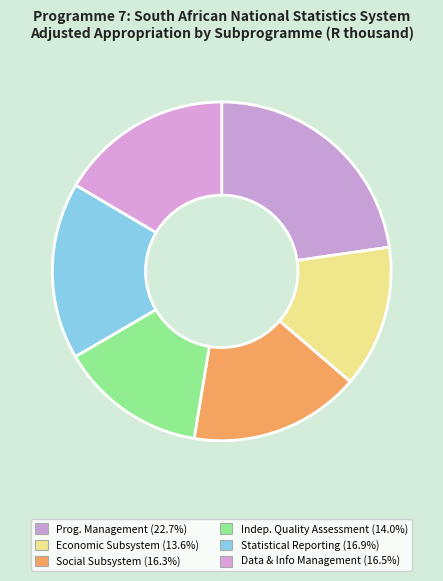

How many segments does this pie chart have?

6